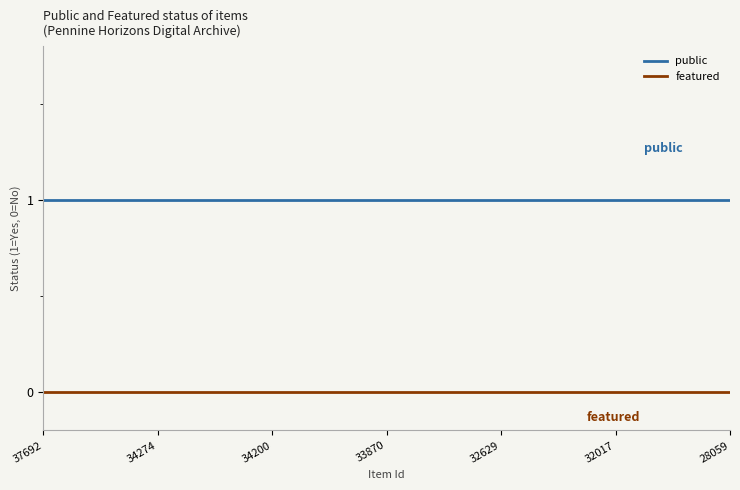

Which series has the largest total across all categories?

public